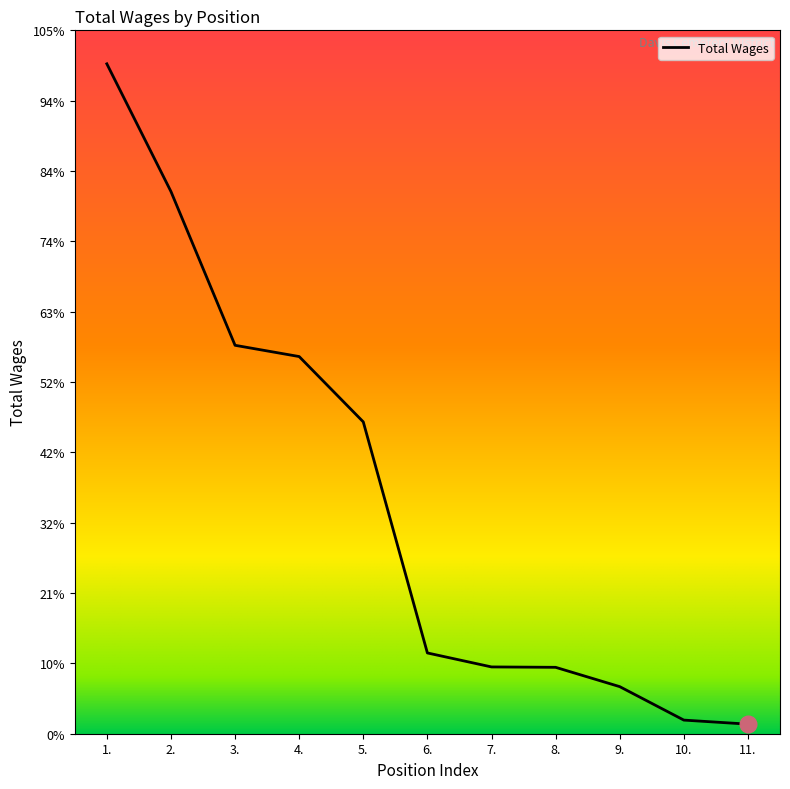

Does the chart display data point markers on the line(s)?

No